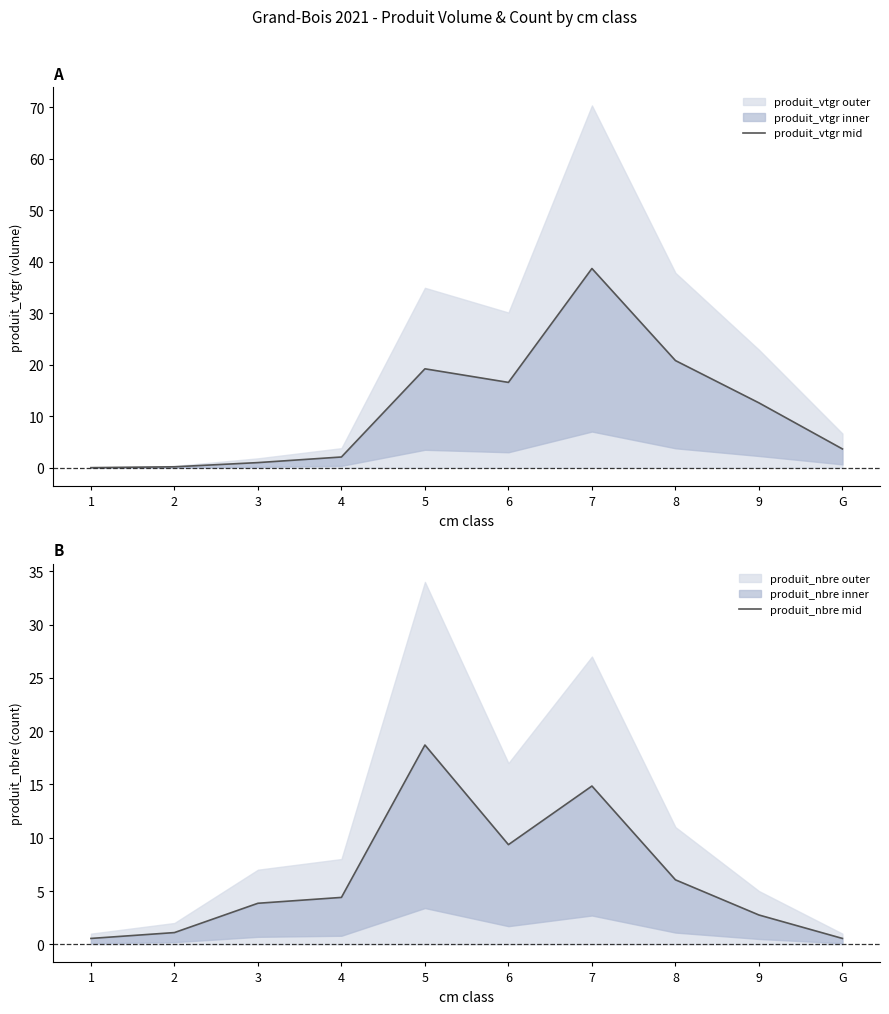

Where is the first local minimum for produit_vtgr mid?

6